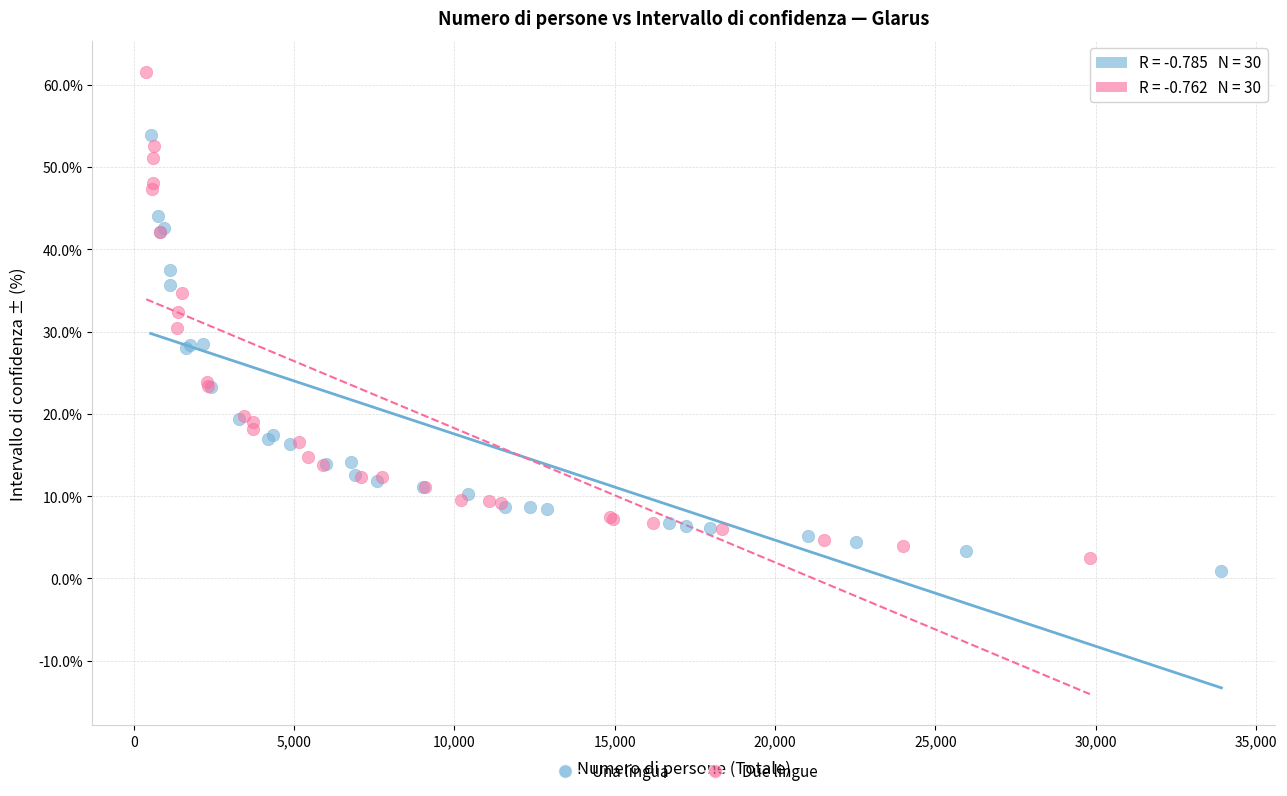

Which series has the largest Y range (max minus min)?

Due lingue